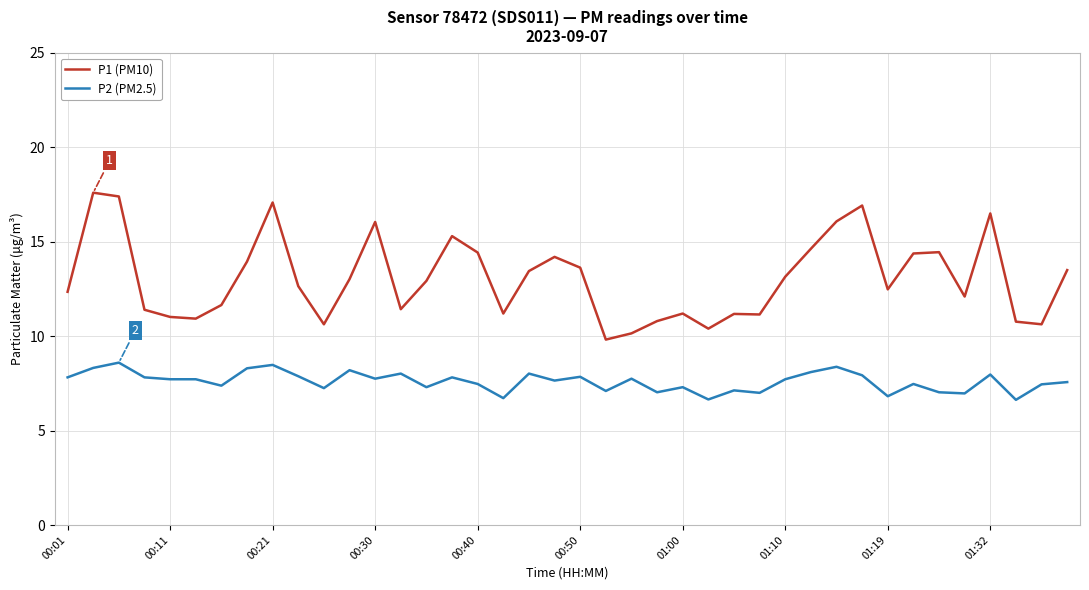

Which series has the largest range (max minus min)?

P1 (PM10)